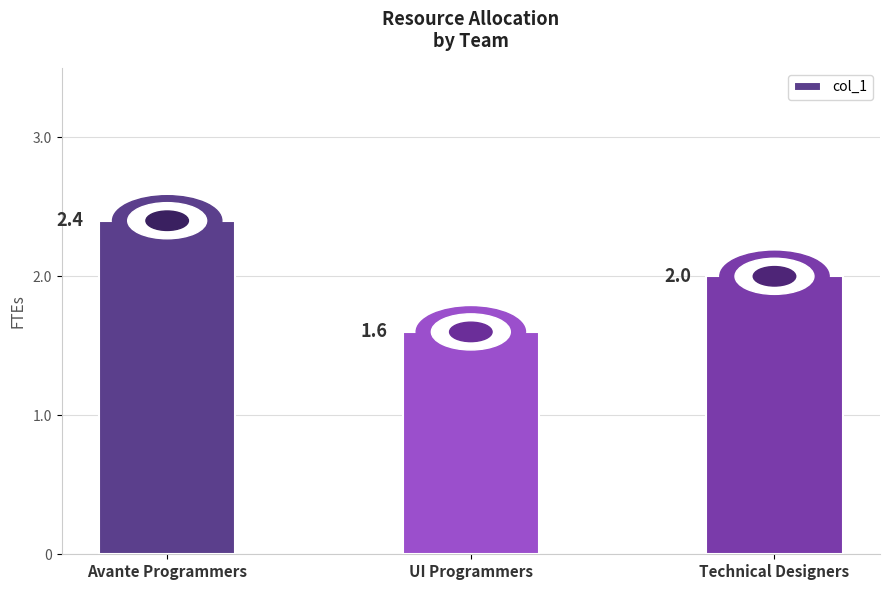

Which has a higher value, UI Programmers or Technical Designers?

Technical Designers